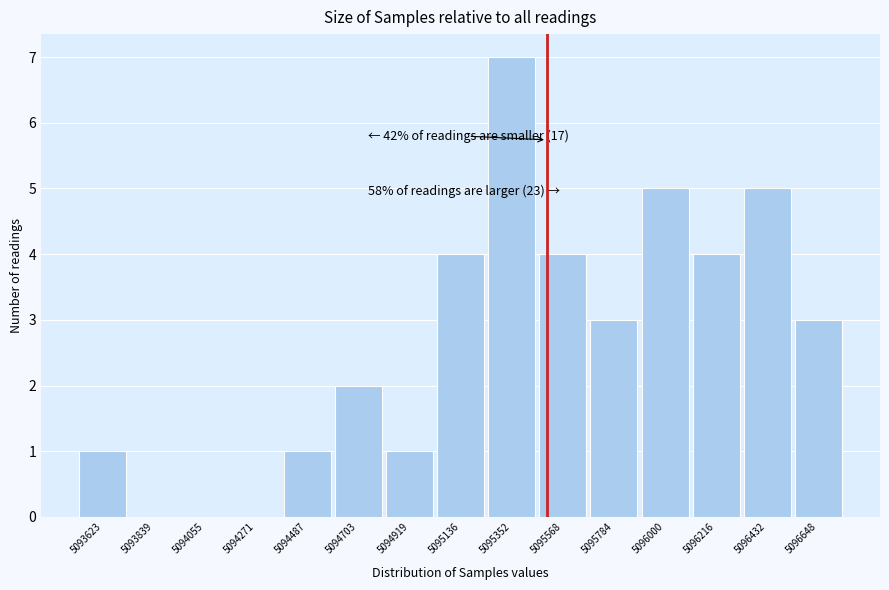

Which range on the x-axis has the tallest bar?

5095250 to 5095450